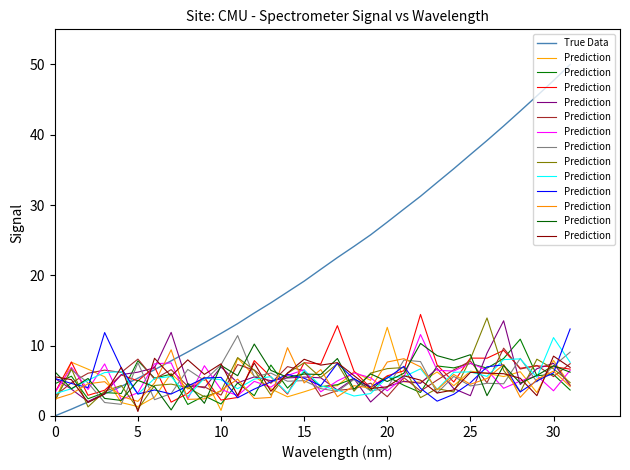

True or false: Prediction has a value of 9.9 at 14.

False